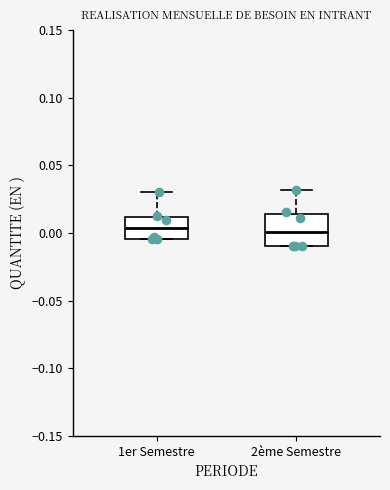

Reading left to right, transcribe this box plot: for each box, give where its median line is, the range the box spans, and where its two whiskers end, as read against the y-axis. The values are not printed on the chart, so give them approximately, as read against the axis.

1er Semestre: median 0.005, box -0.005 to 0.010, whiskers -0.005 to 0.030
2ème Semestre: median 0.000, box -0.010 to 0.015, whiskers -0.010 to 0.030